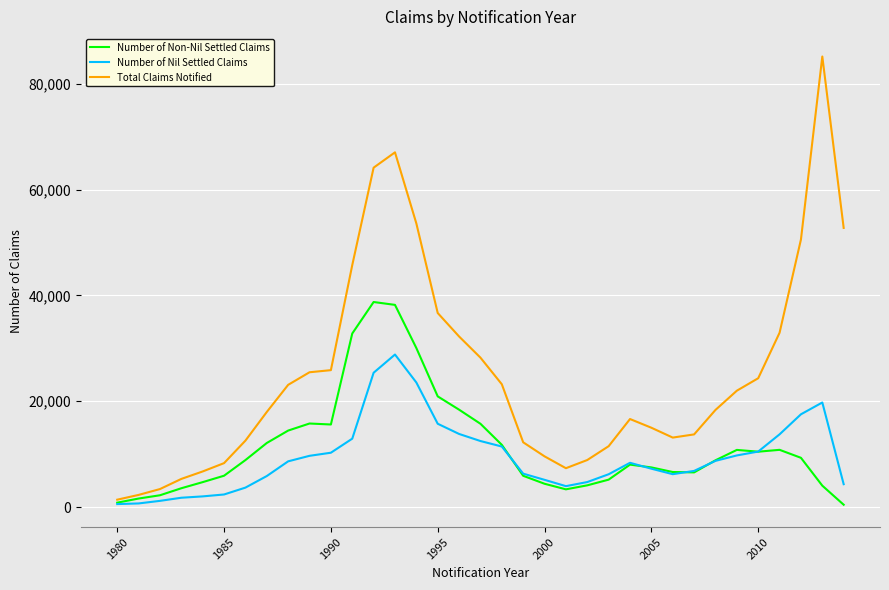

How many distinct data groups are displayed?

3